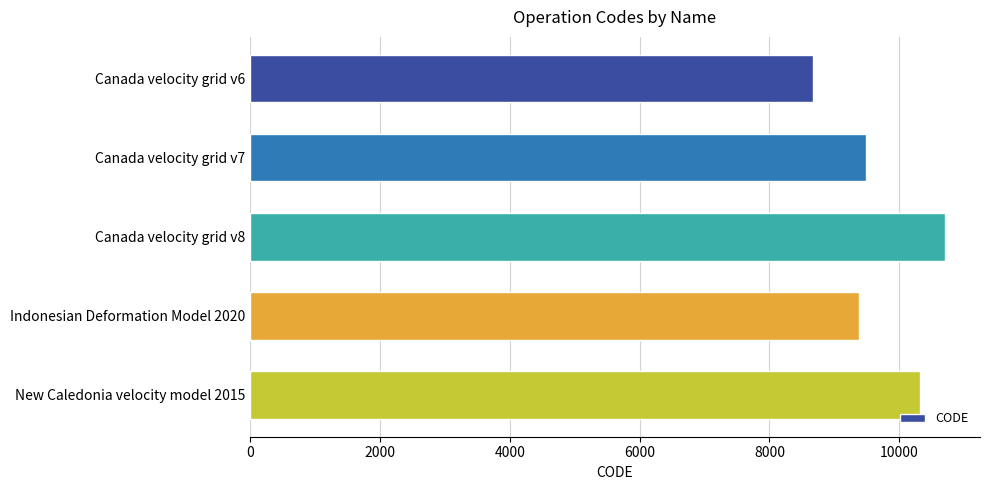

What is the difference between the second highest and second lowest values?

948